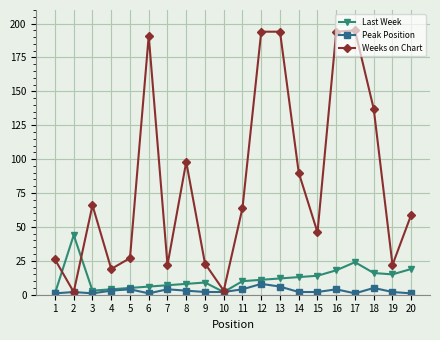

Count the number of categories in the chart.

20